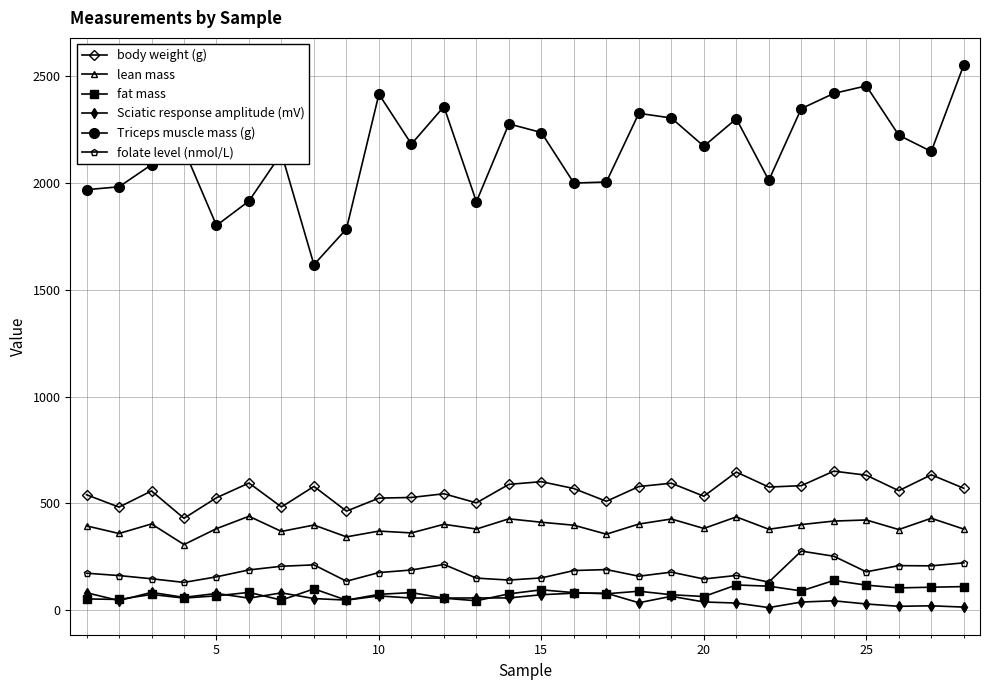

How many values in the body weight (g) series are below 569?

14